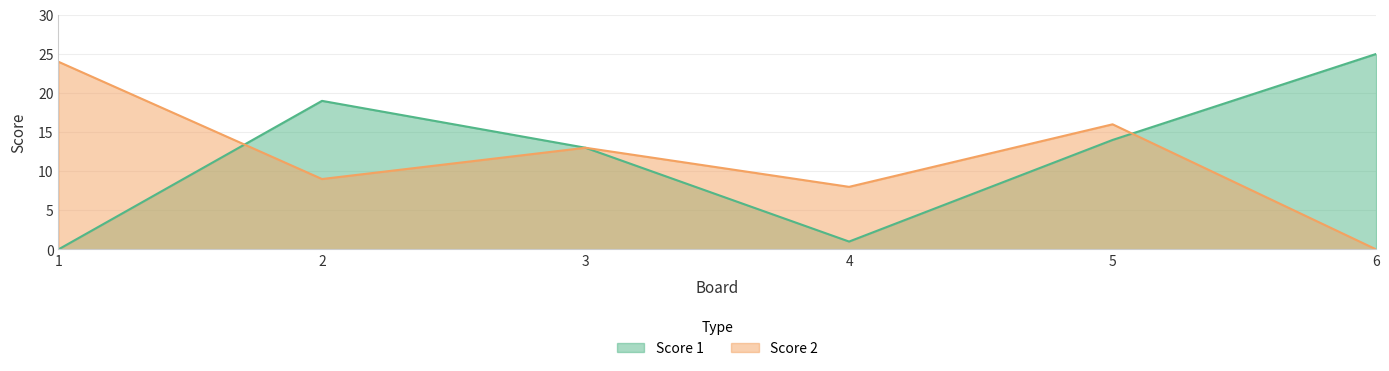

What are all the series names shown in the legend?

Score 1, Score 2